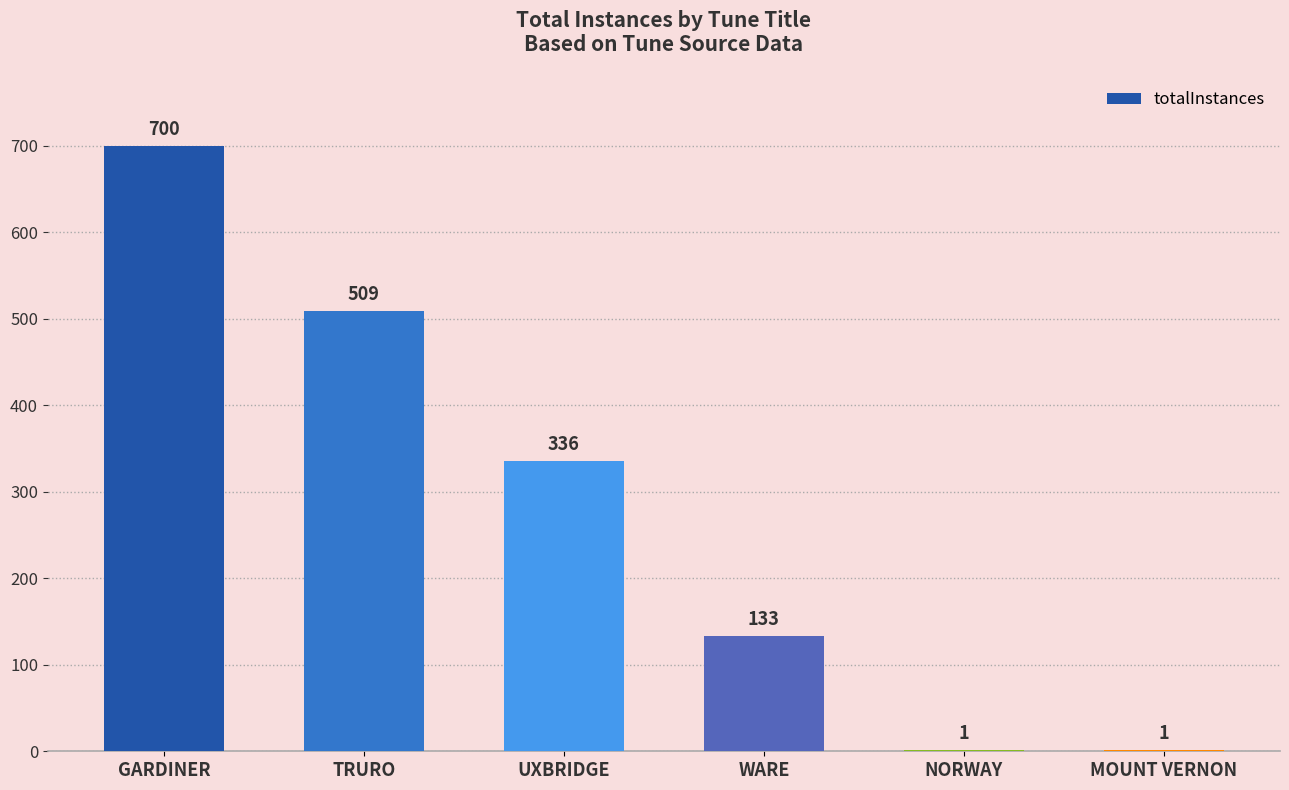

What is the maximum value shown in the chart?

700